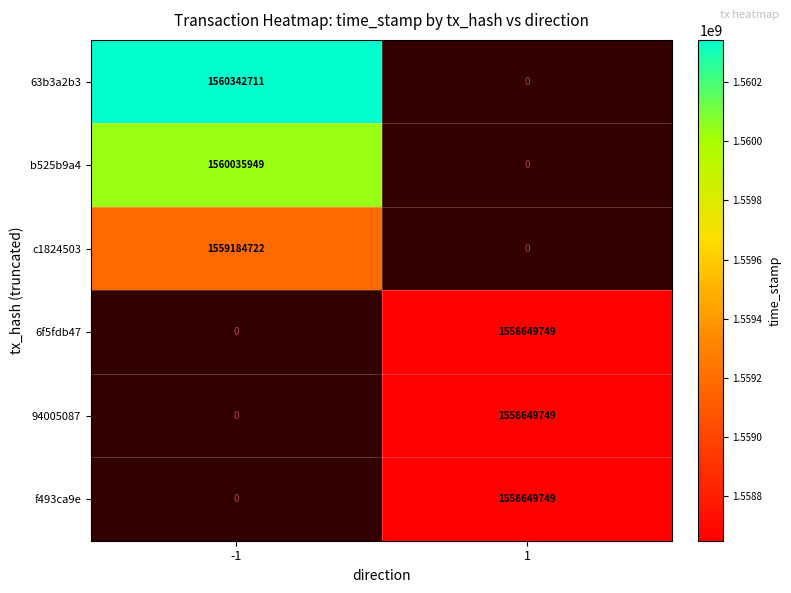

Is it true that b525b9a4 equals 1079753167 at -1?

False